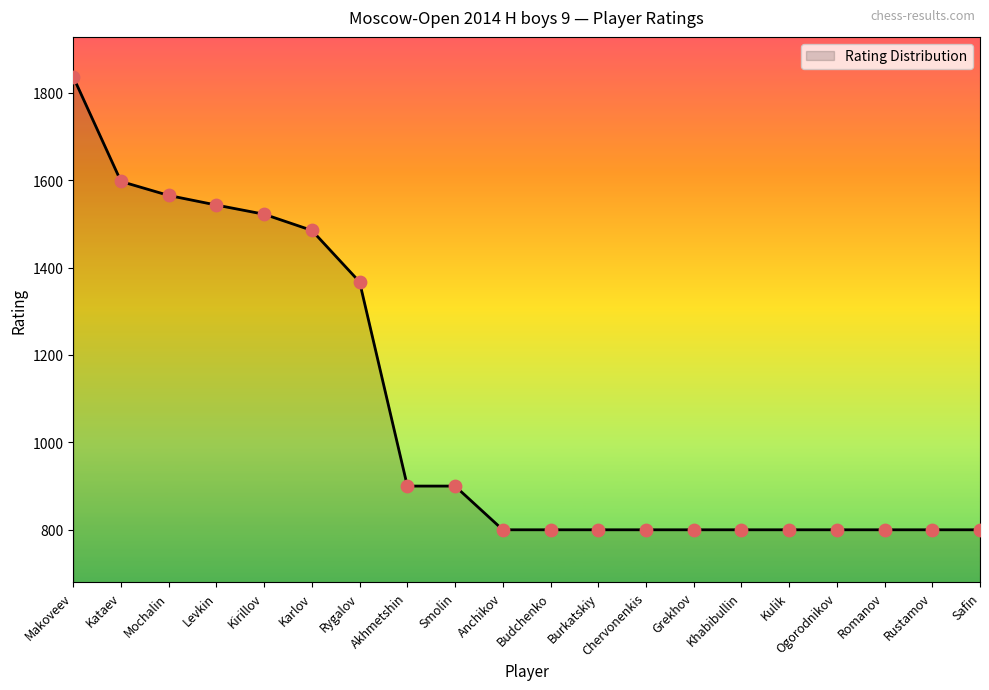

Which has a higher value, Romanov or Smolin?

Smolin